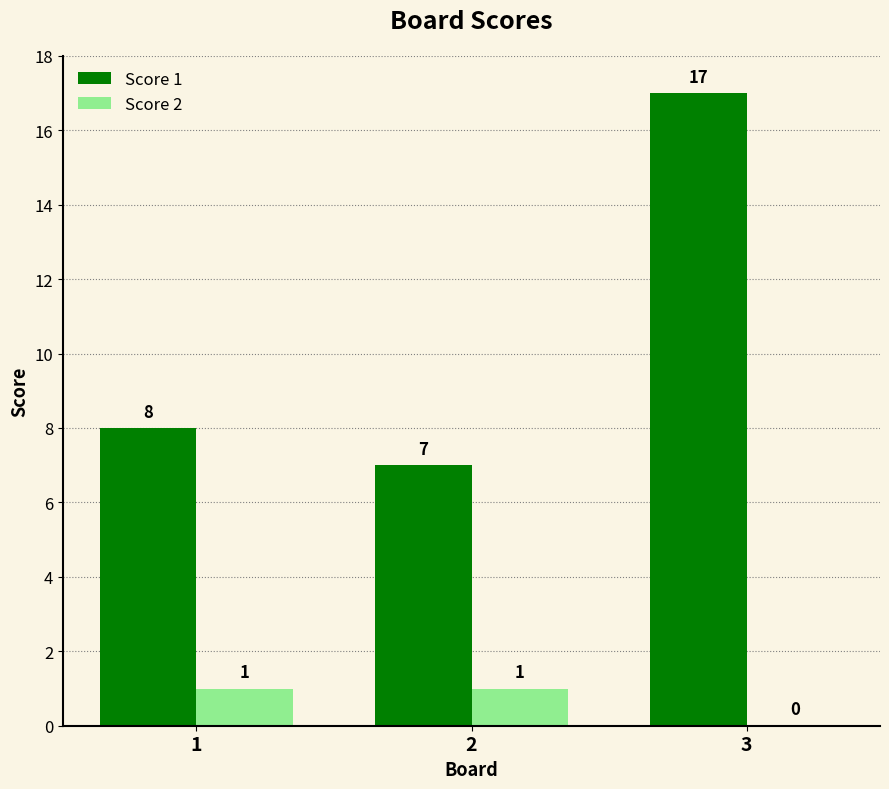

Is it true that Score 1 equals 14 at 1?

False